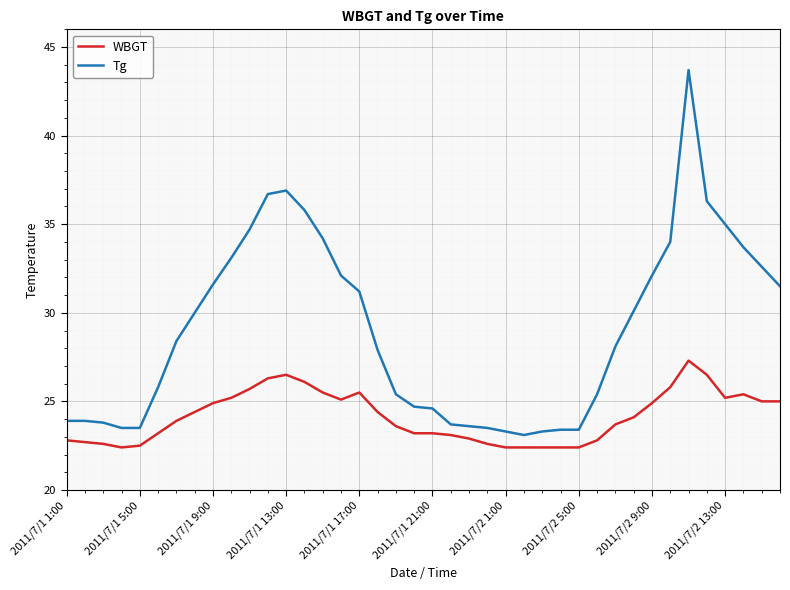

Which series has the widest spread of values?

Tg